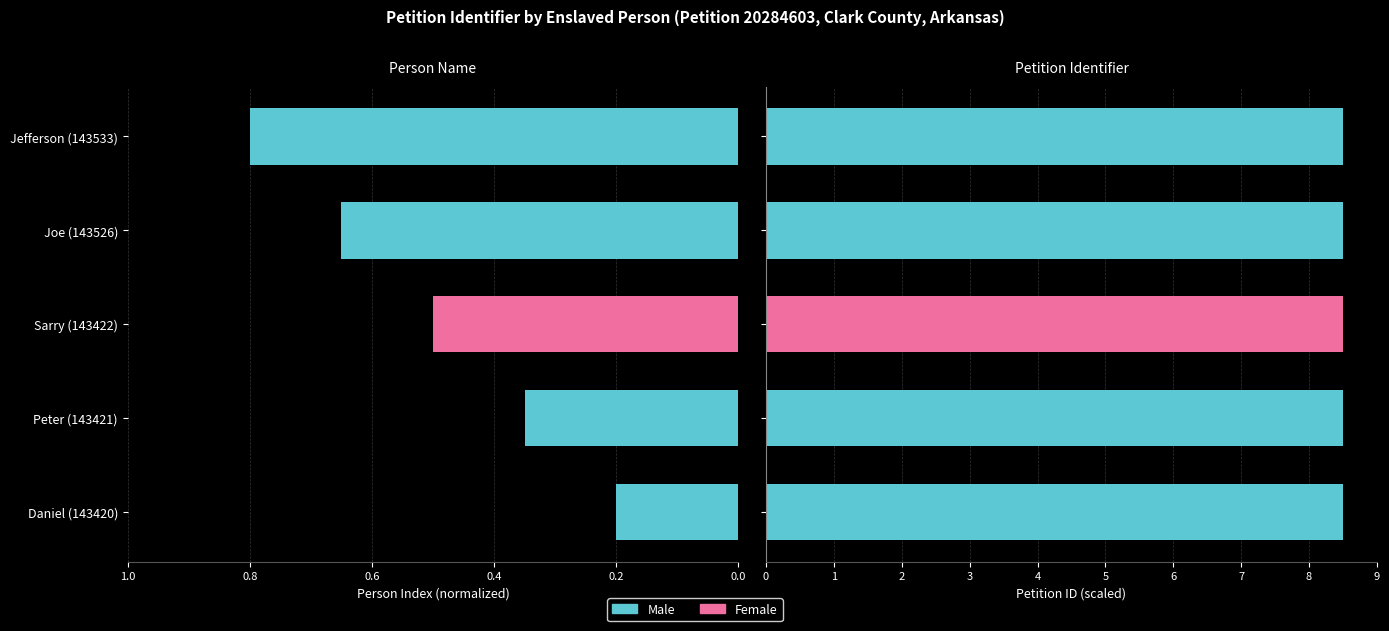

What is the average value?

0.5